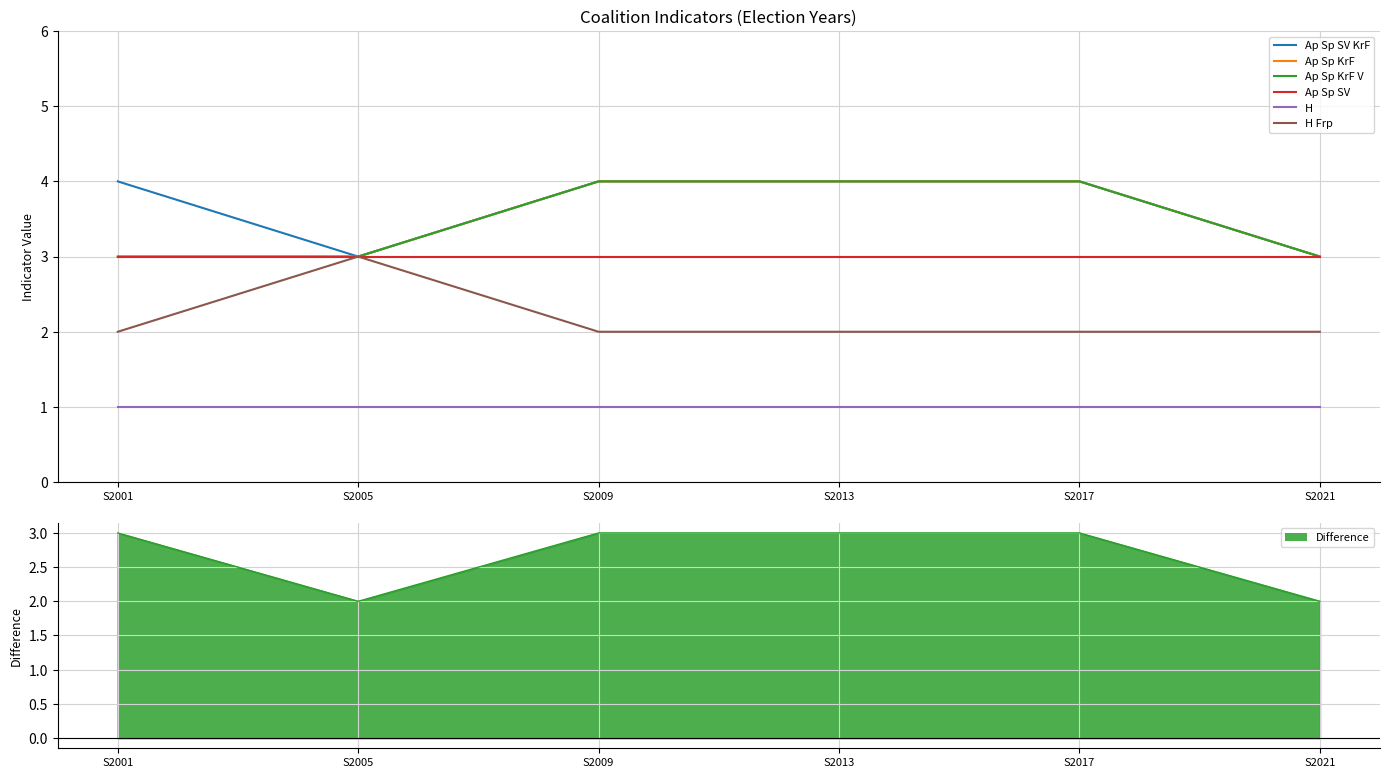

Reading left to right, extract all data points from this chart.

Ap Sp SV KrF: S2001=4	S2005=3	S2009=4	S2013=4	S2017=4	S2021=3
Ap Sp KrF: S2001=3	S2005=3	S2009=4	S2013=4	S2017=4	S2021=3
Ap Sp KrF V: S2001=3	S2005=3	S2009=4	S2013=4	S2017=4	S2021=3
Ap Sp SV: S2001=3	S2005=3	S2009=3	S2013=3	S2017=3	S2021=3
H: S2001=1	S2005=1	S2009=1	S2013=1	S2017=1	S2021=1
H Frp: S2001=2	S2005=3	S2009=2	S2013=2	S2017=2	S2021=2